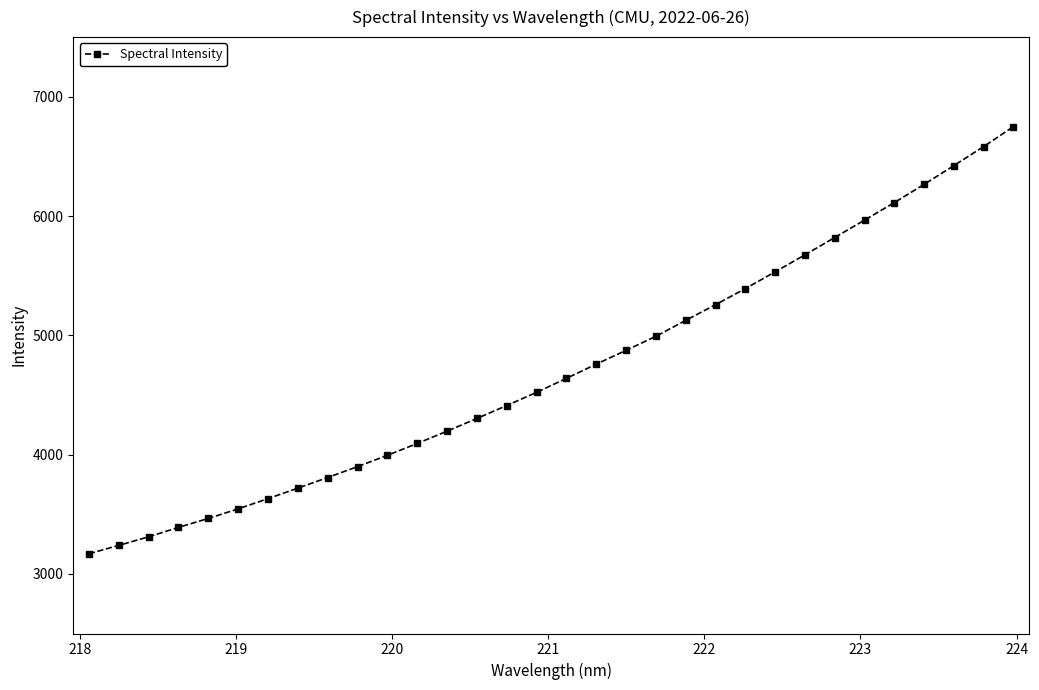

Reading left to right, transcribe all the data shown in this chart.

3168.5	3238.8	3310.7	3389.7	3464.6	3545.1	3630.6	3718.9	3807.7	3899.2	3994.0	4093.3	4196.5	4302.9	4411.4	4521.7	4639.1	4757.9	4873.9	4991.4	5124.9	5256.6	5391.3	5531.8	5674.5	5819.8	5965.6	6112.6	6265.4	6423.0	6582.4	6750.1